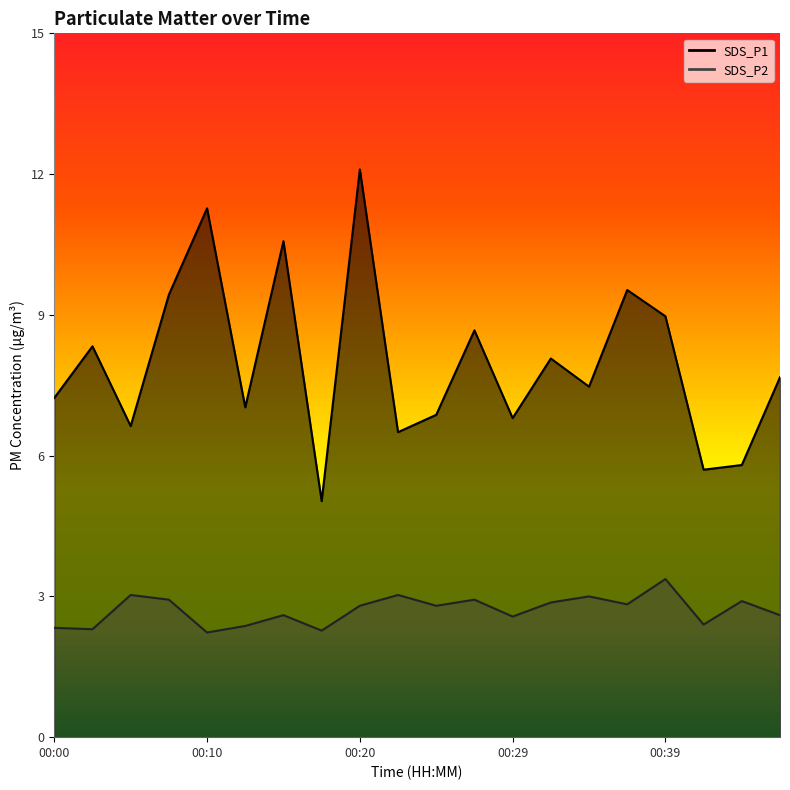

Rank the series by their average value, from lowest to highest.

SDS_P2, SDS_P1